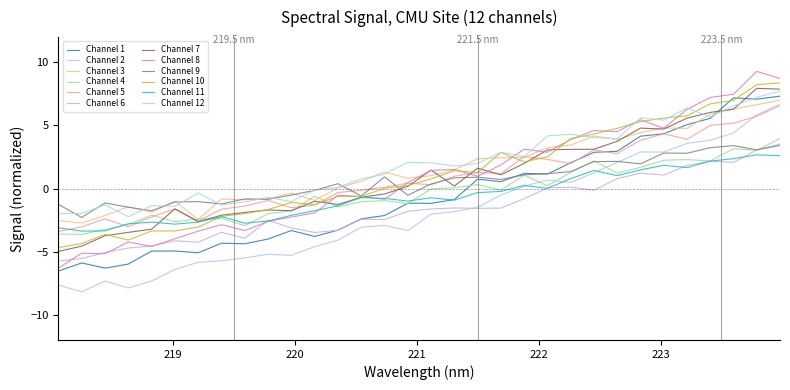

How many lines are shown in the chart?

12